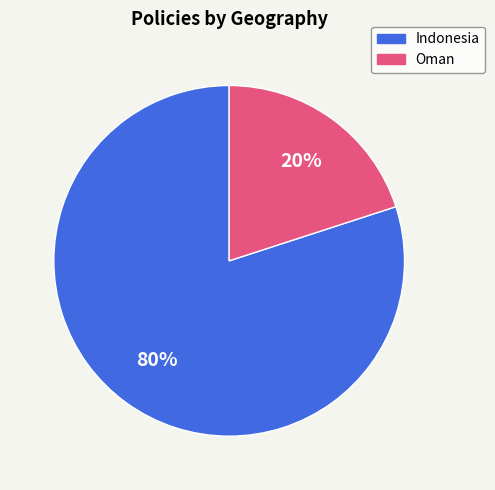

To the nearest percent, what is the average slice percentage?

50%